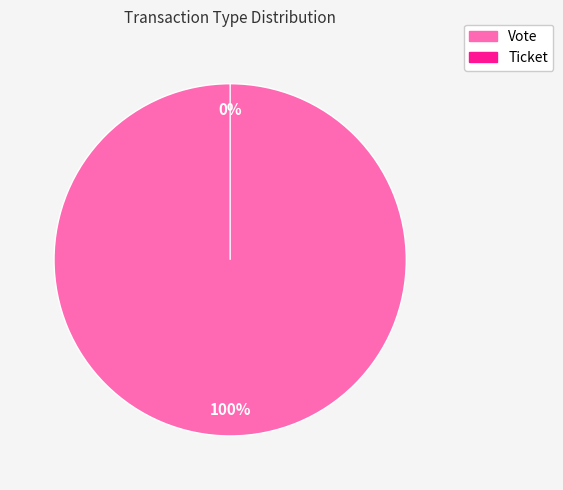

Is it true that Vote is 89% of the pie?

False